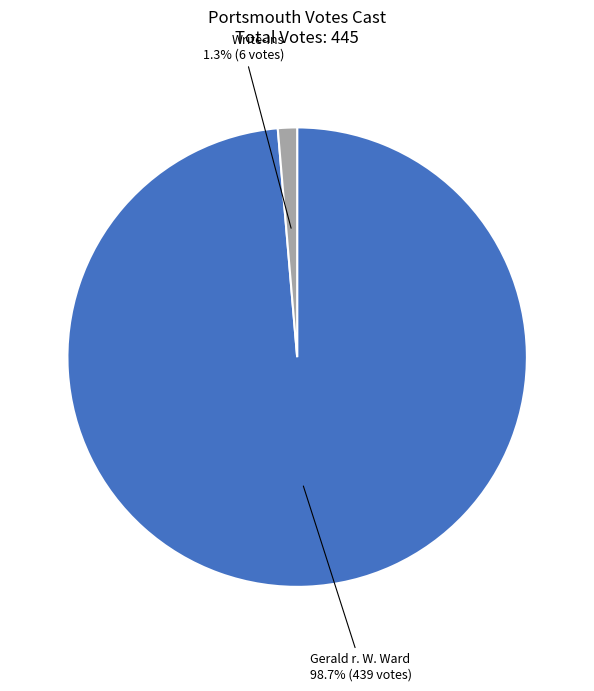

Does any single category account for the majority?

Yes